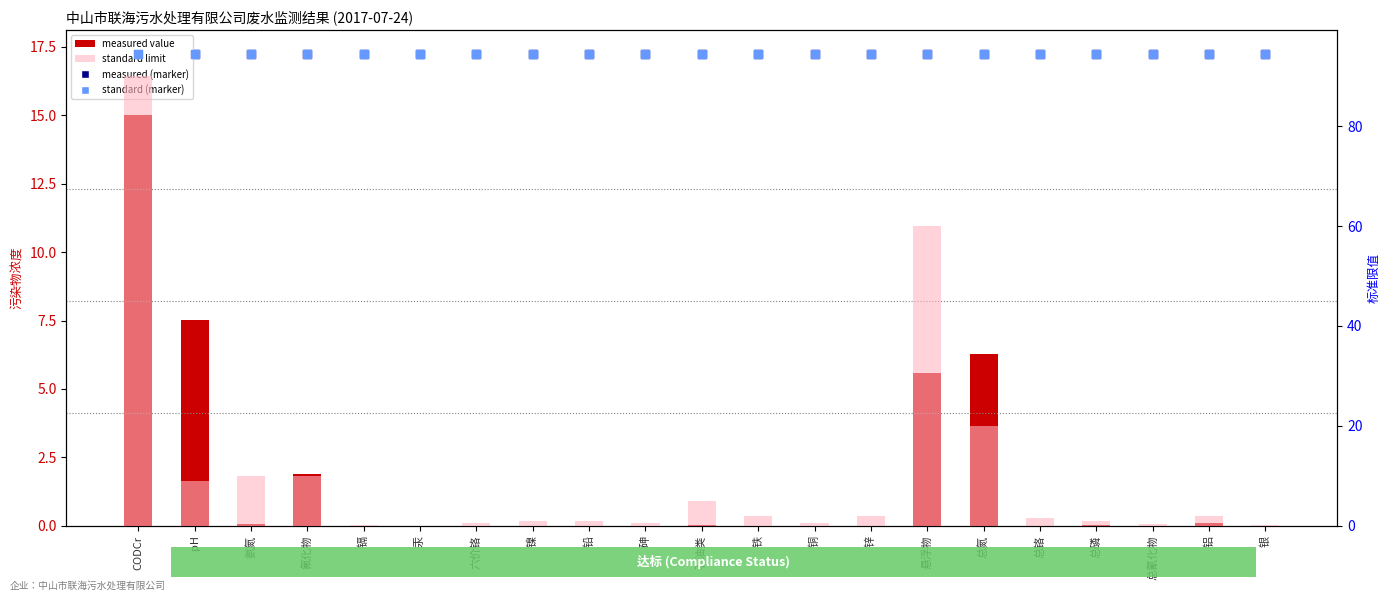

At how many categories does at least one series exceed 45?

21